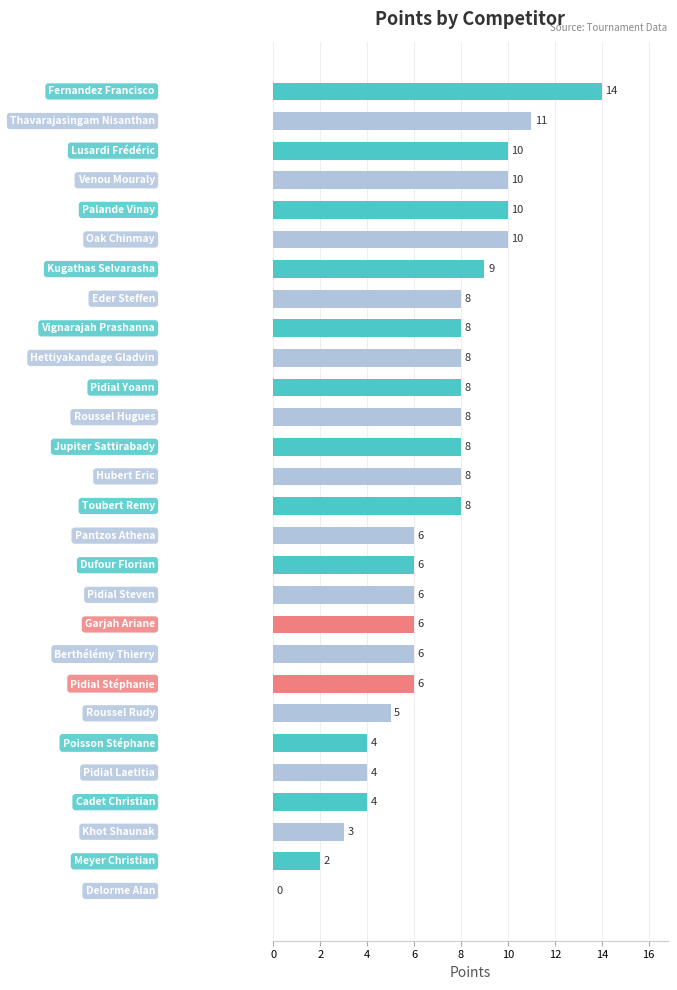

What is the greatest value displayed?

14